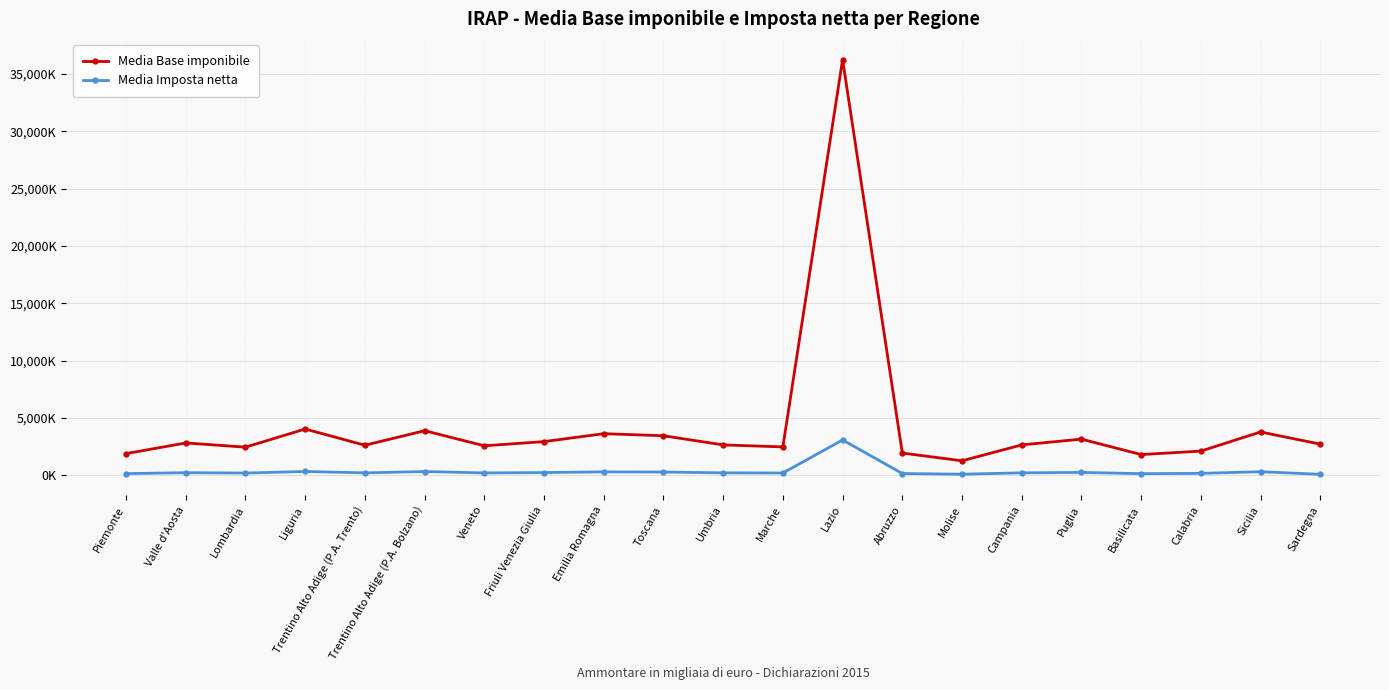

Is this an area chart (filled region under the line)?

No